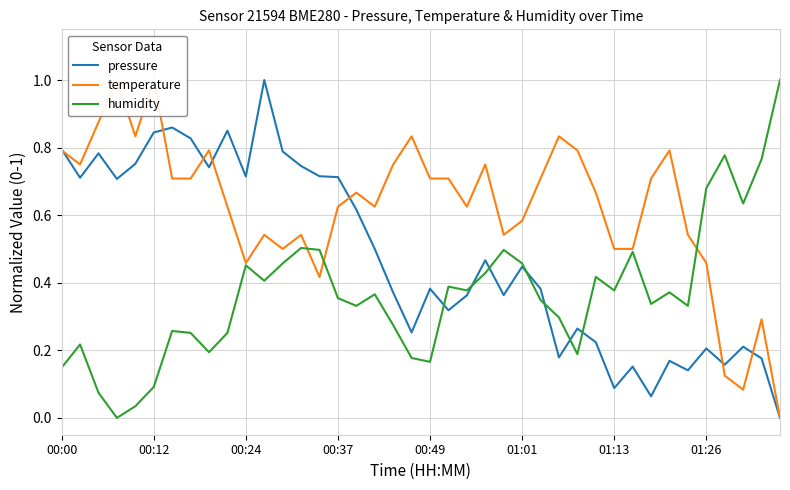

What is the highest value of the pressure series?

1.0